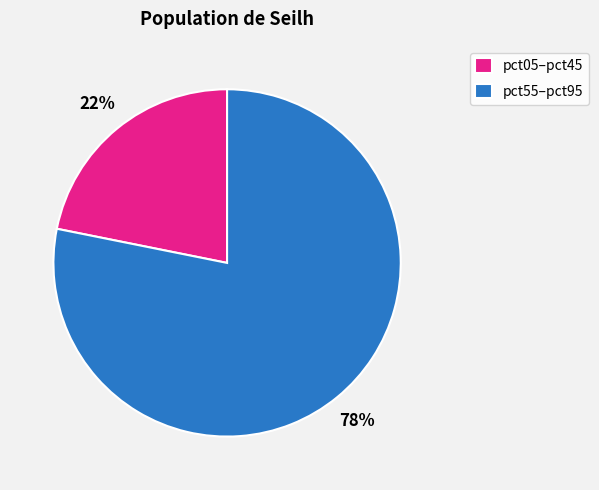

Between pct05–pct45 and pct55–pct95, which is larger?

pct55–pct95